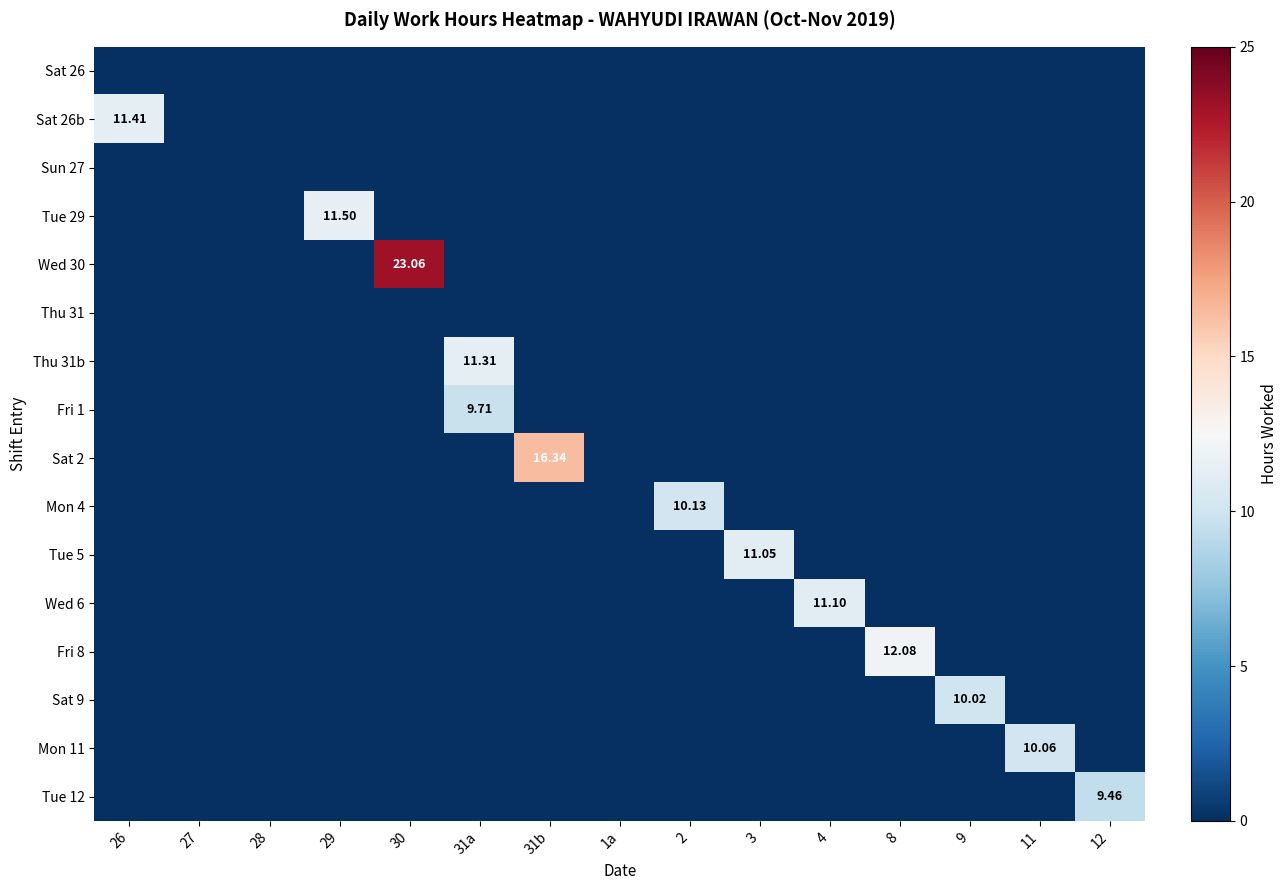

At 29, list the series in order from smallest to largest.

Sat 26, Sat 26b, Sun 27, Wed 30, Thu 31, Thu 31b, Fri 1, Sat 2, Mon 4, Tue 5, Wed 6, Fri 8, Sat 9, Mon 11, Tue 12, Tue 29